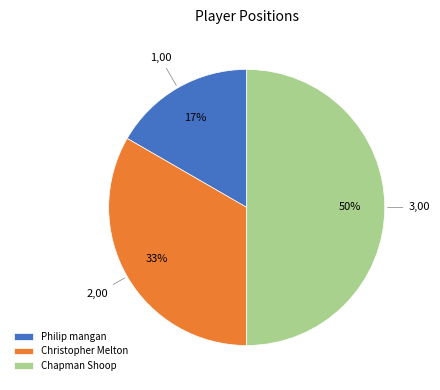

Which slice is the largest?

Chapman Shoop